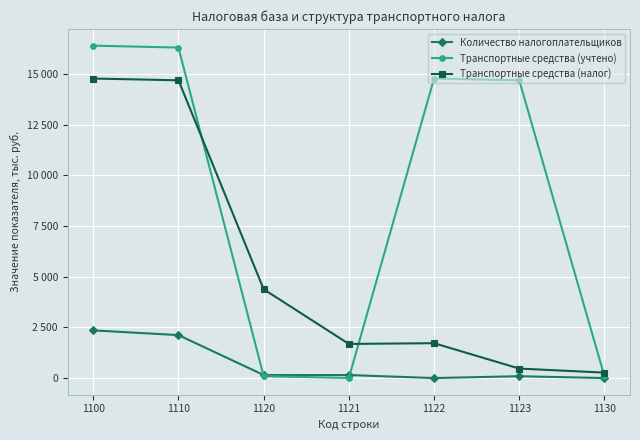

In Транспортные средства (учтено), how many points are higher than both neighbors (excluding endpoints)?

1